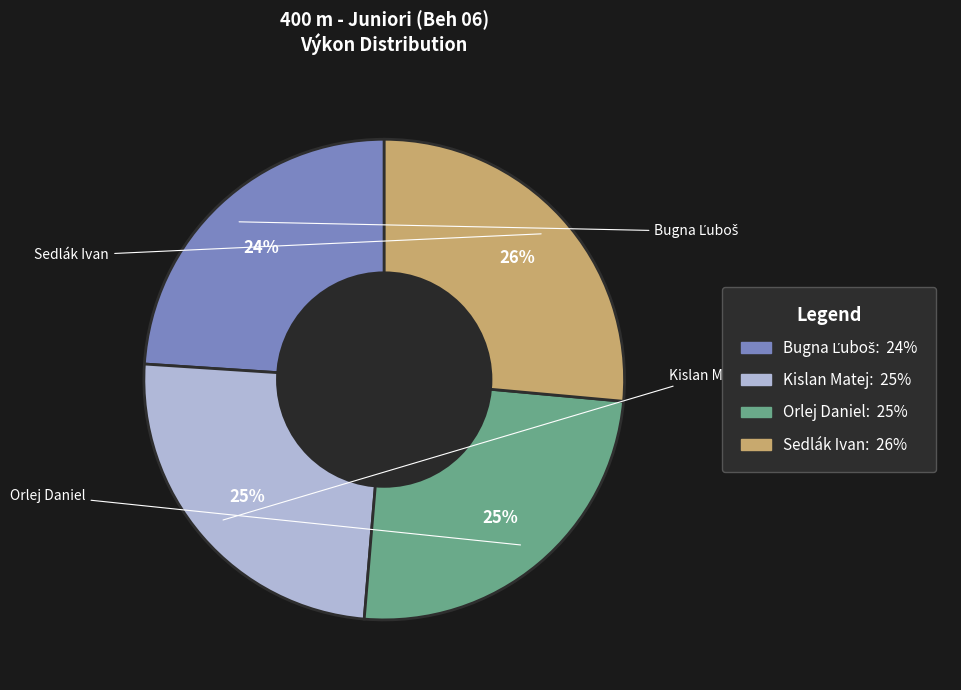

Is it true that Sedlák Ivan is 26% of the pie?

True